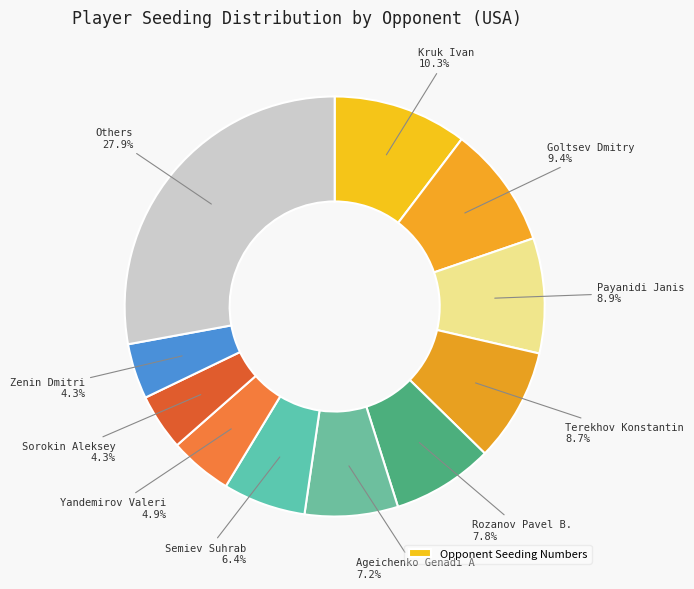

How many segments does this pie chart have?

11